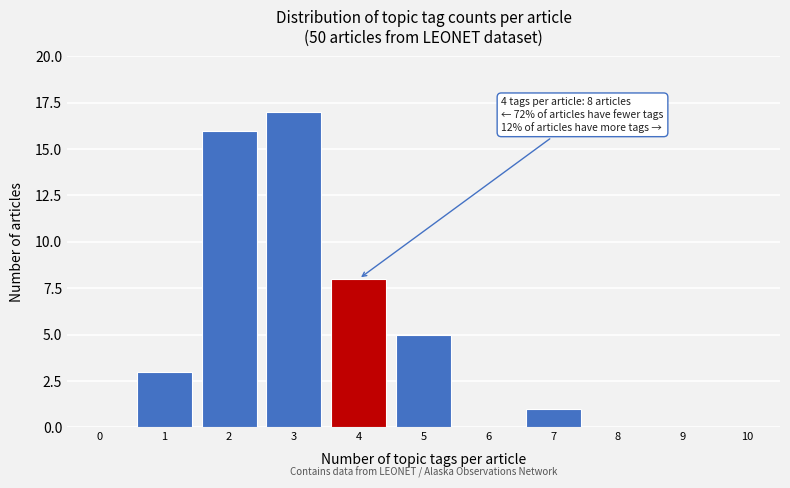

Reading left to right, list all the values displayed in this chart.

0=0	1=3	2=16	3=17	4=8	5=5	6=0	7=1	8=0	9=0	10=0